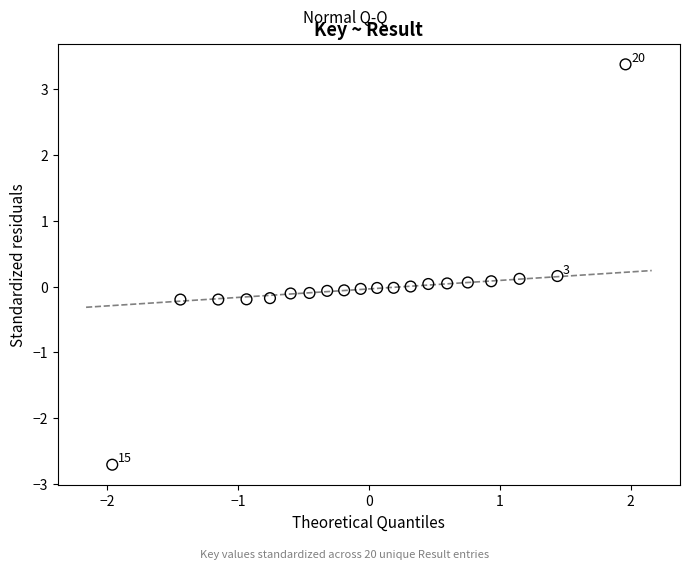

What is the range of X values (max minus min)?

3.9